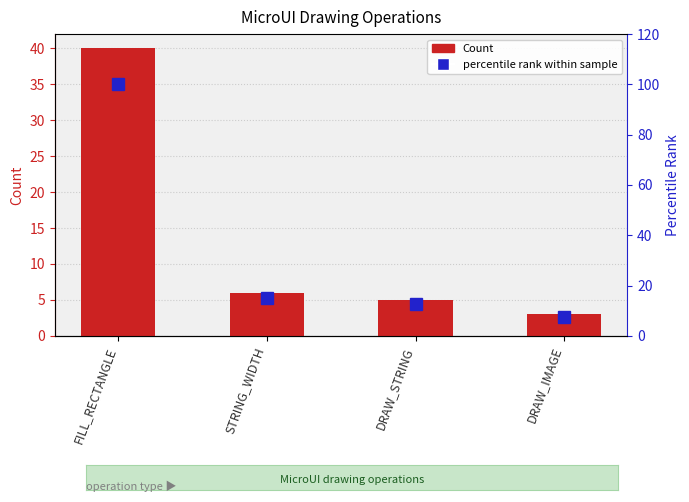

Between FILL_RECTANGLE and DRAW_STRING, which series saw the biggest shift?

percentile rank